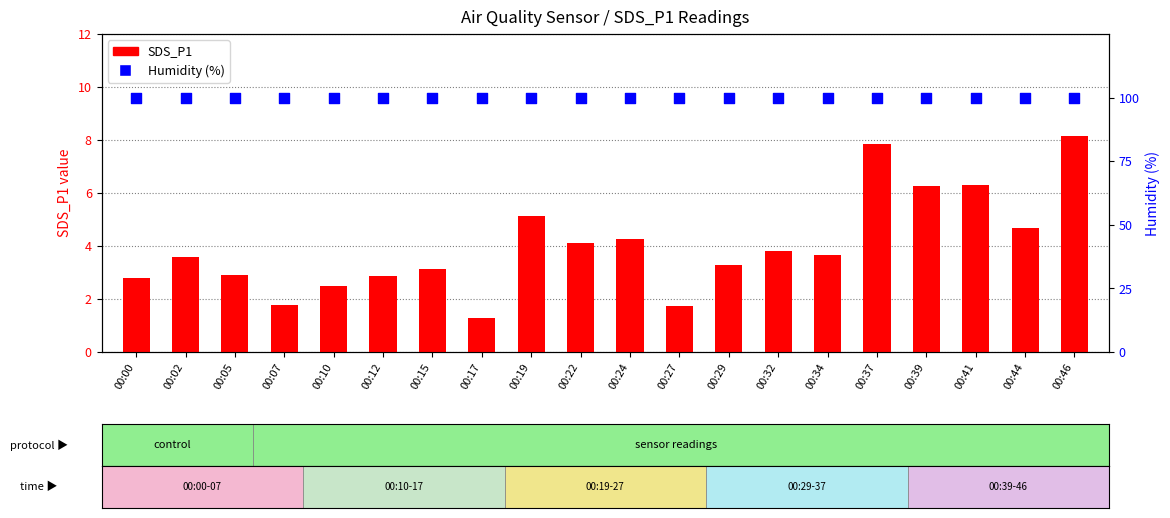

Which series contains the lowest Y value?

SDS_P1